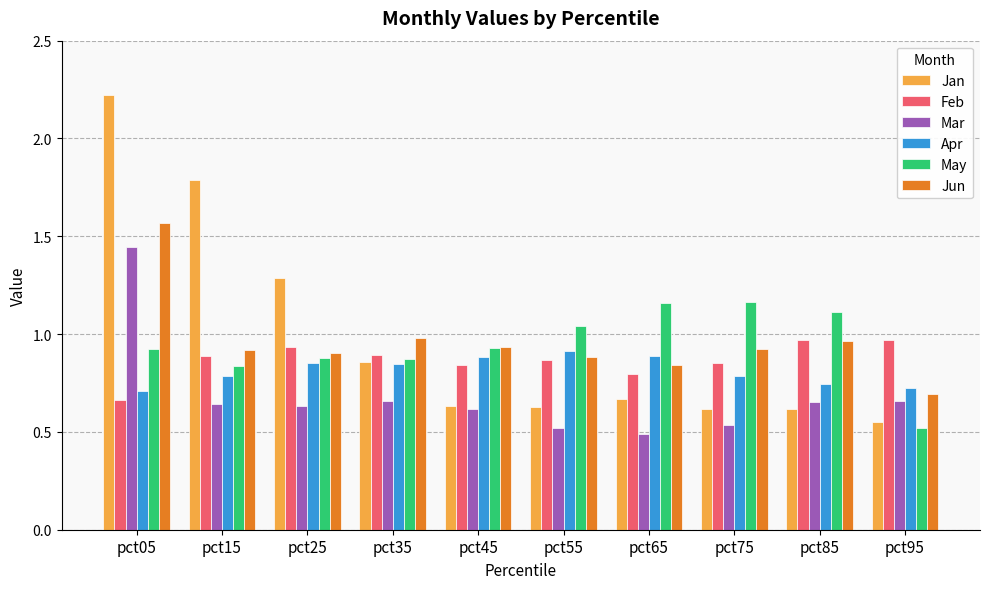

Does the chart contain stacked bars?

No